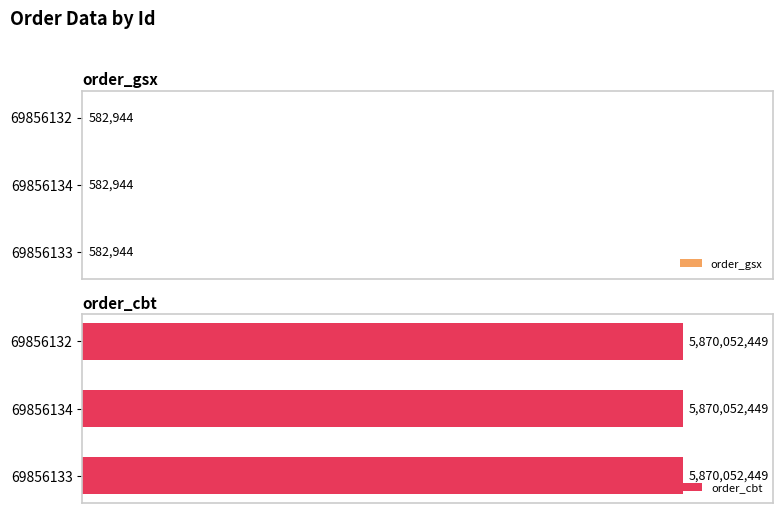

What is the average value of the order_cbt series?

5870052449